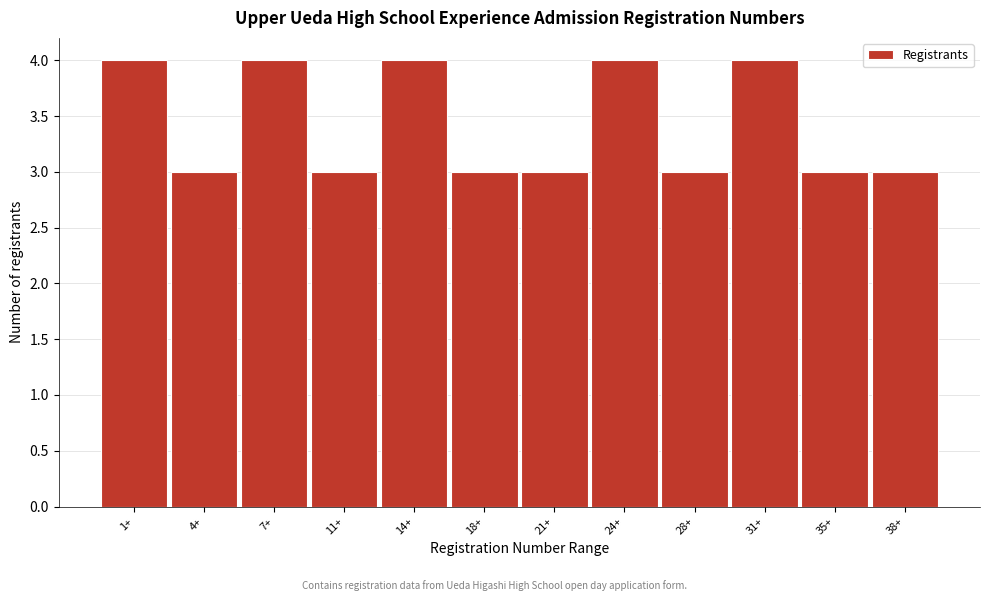

Reading left to right, extract all data points from this chart.

4	3	4	3	4	3	3	4	3	4	3	3